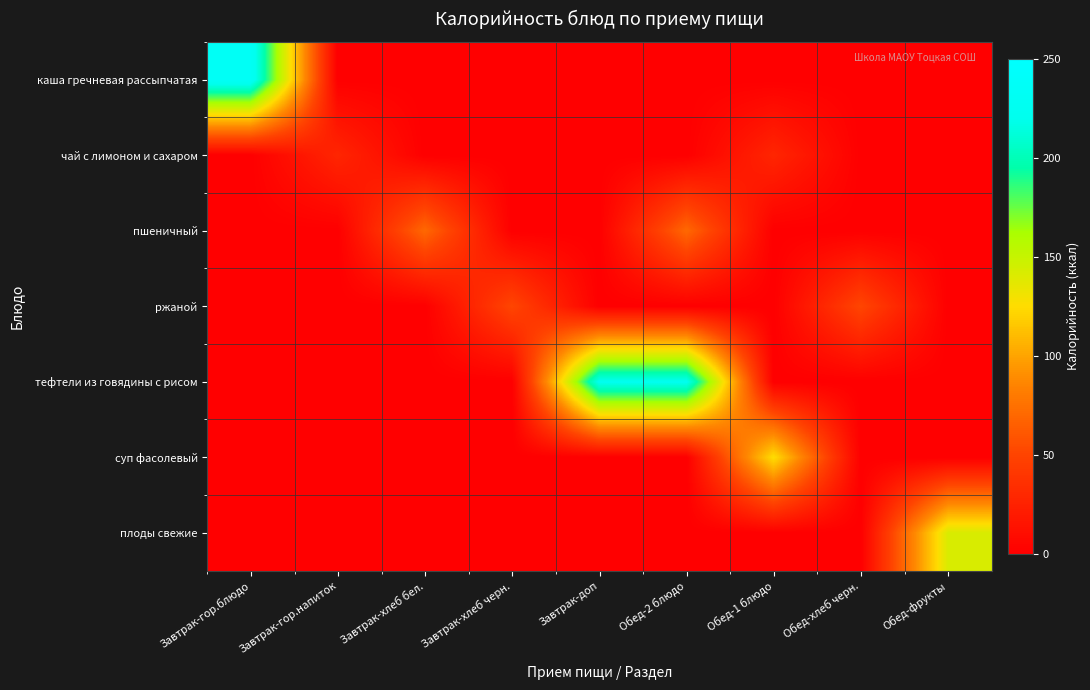

List the series in order of their peak value, highest first.

каша гречневая рассыпчатая, тефтели из говядины с рисом, плоды свежие, суп фасолевый, пшеничный, ржаной, чай с лимоном и сахаром